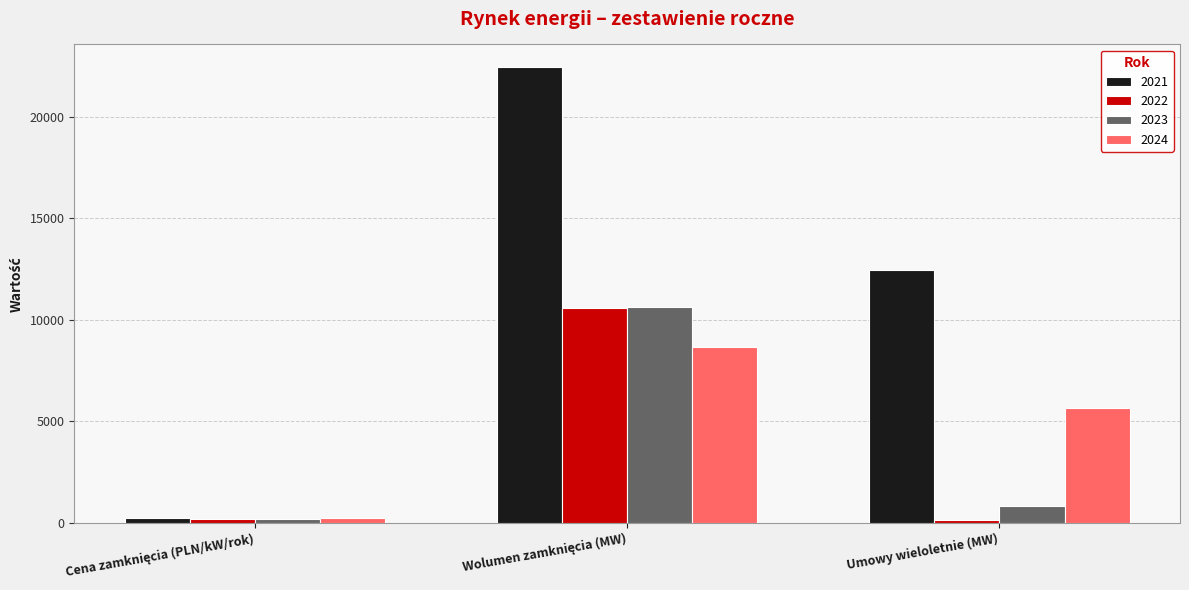

How many series are shown in this chart?

4